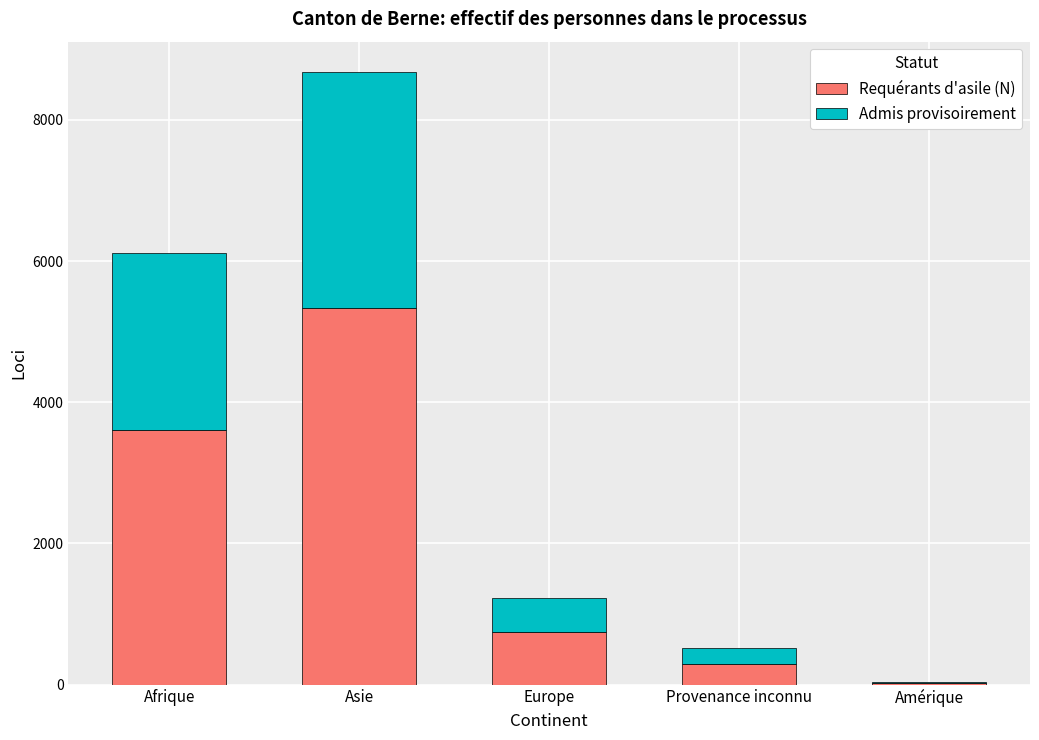

What is the sum of the Requérants d'asile (N) values at Amérique and Provenance inconnu?

319